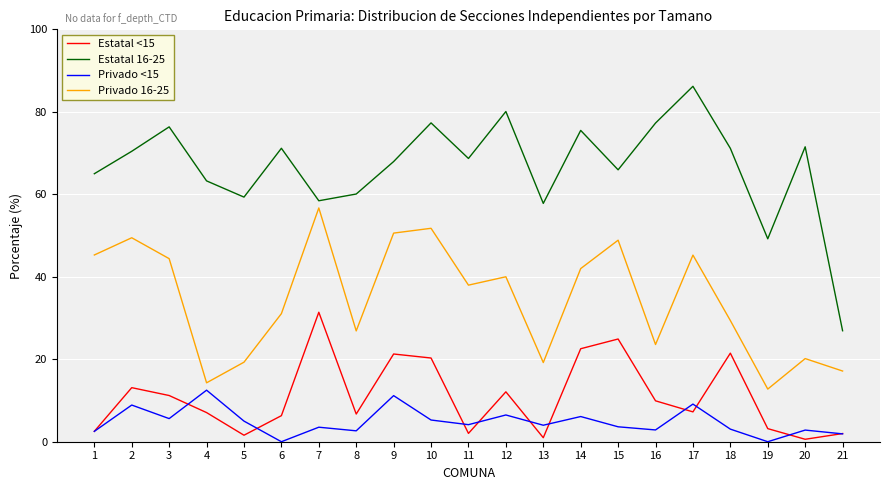

How many lines are shown in the chart?

4